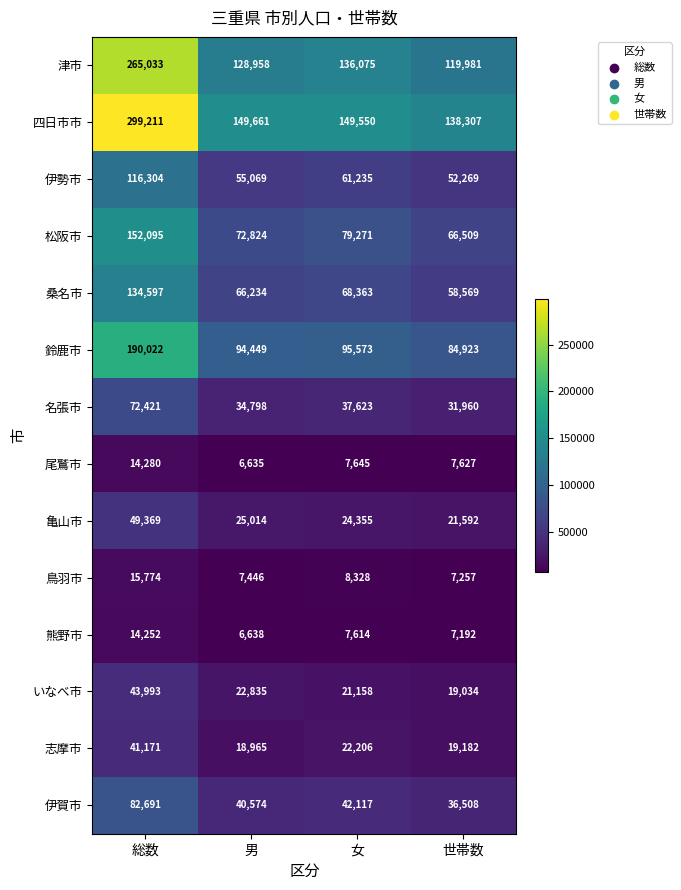

Which series has the largest total across all categories?

四日市市